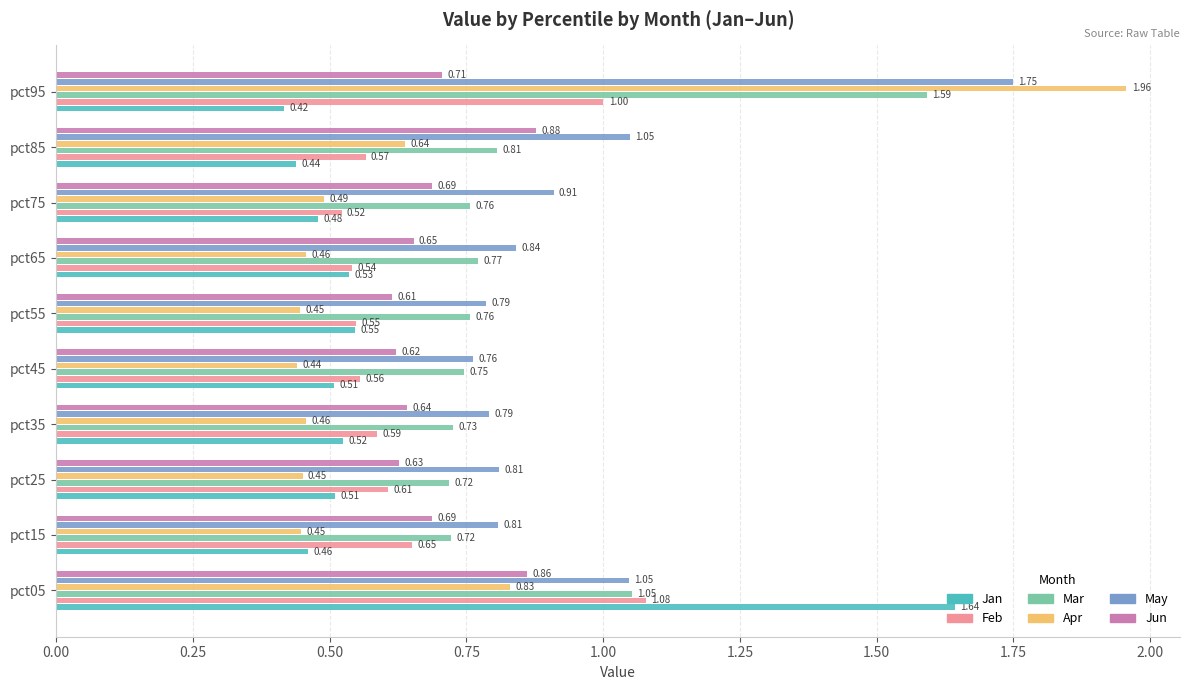

List the series in order of their peak value, lowest first.

Jun, Feb, Mar, Jan, May, Apr